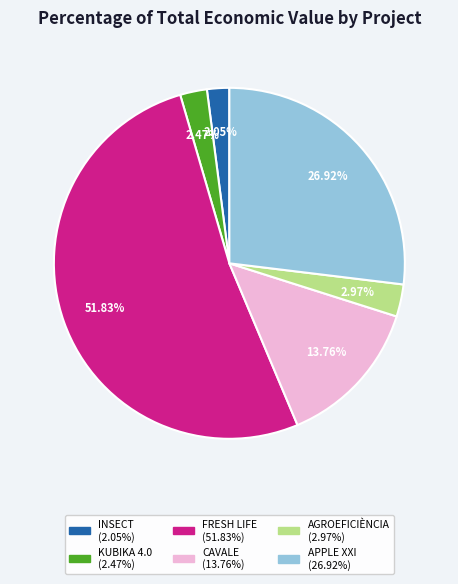

To the nearest percent, what portion does AGROEFICIÈNCIA represent?

3%